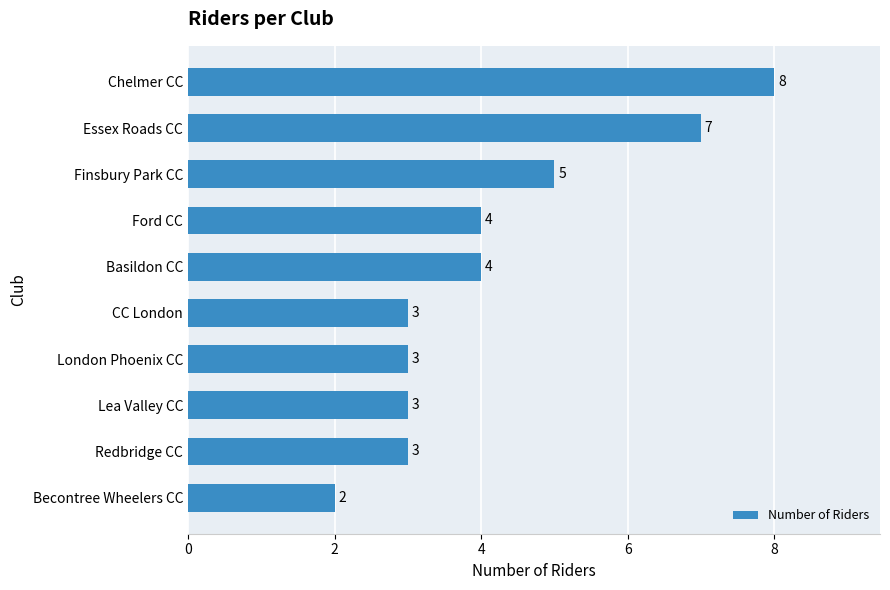

Is it true that the value at Redbridge CC is 3?

True